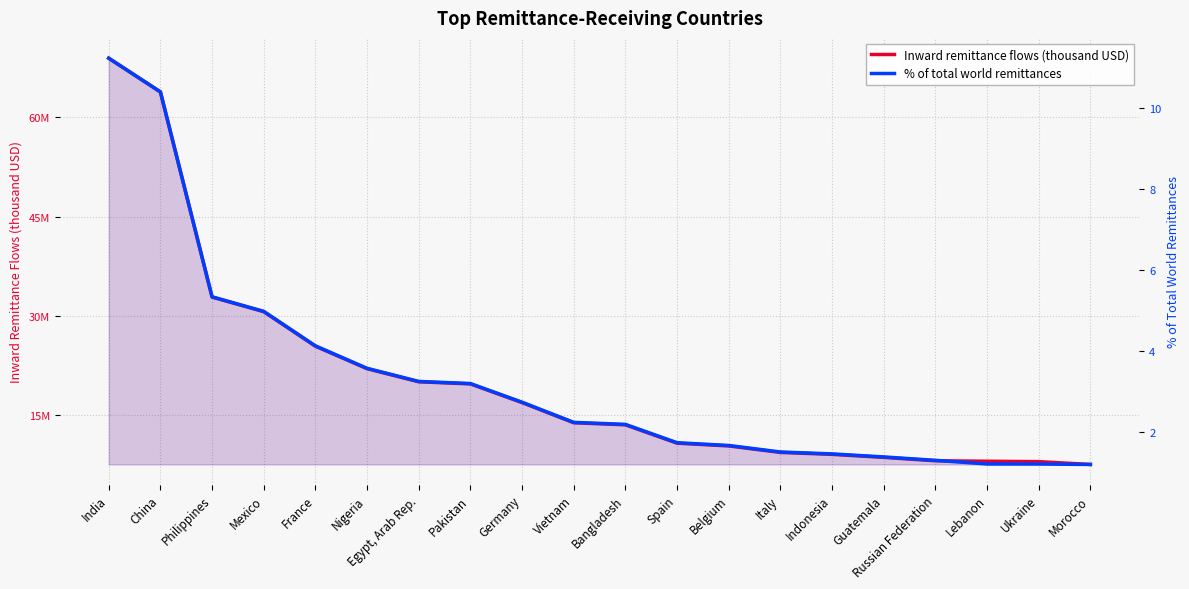

How many data points does each series have?

20